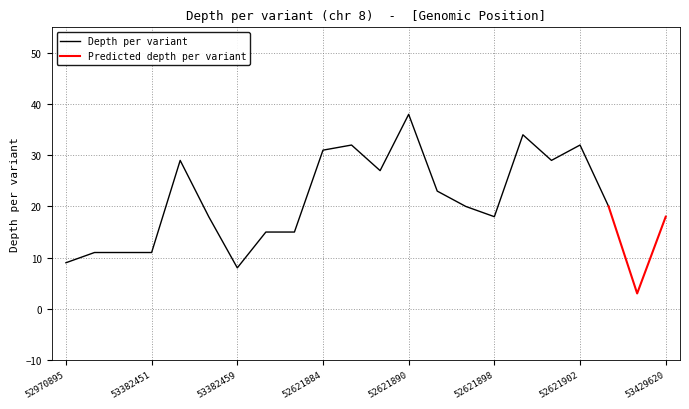

What is the sum of all depth values?

452